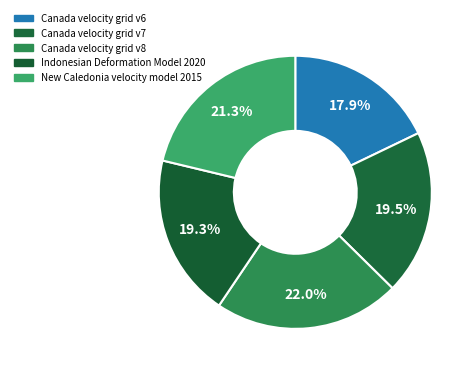

Count the number of slices in the pie.

5